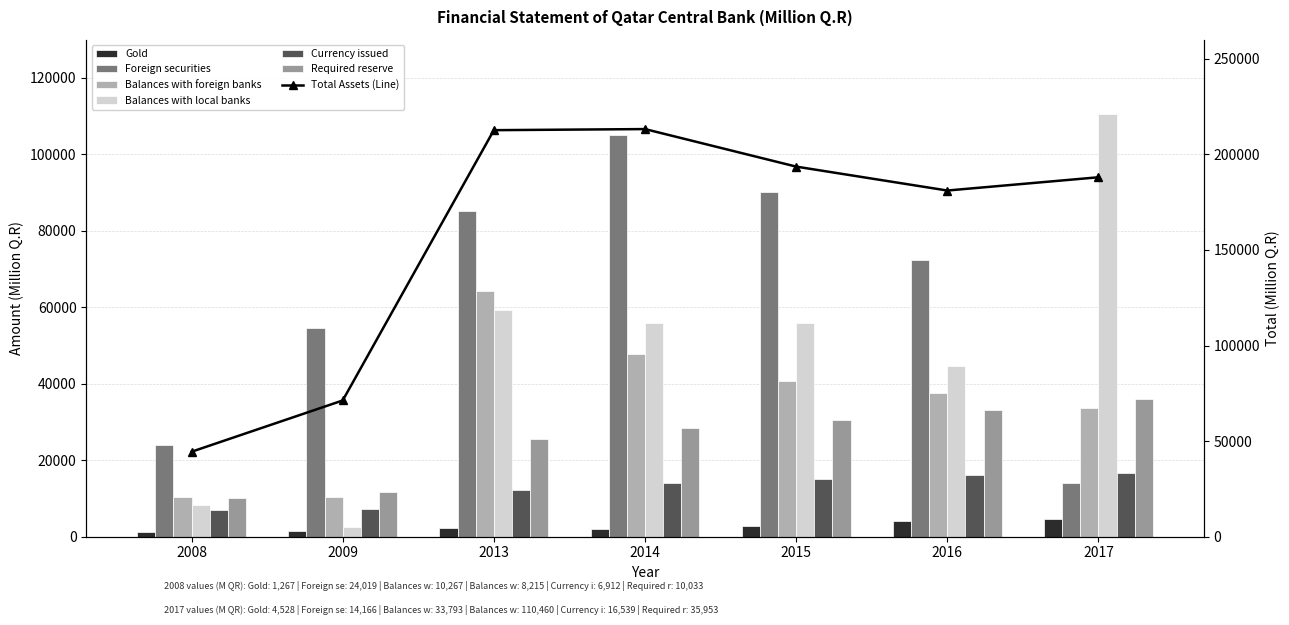

The Balances with local banks series shows 59204.8 at 2013. True or false?

True